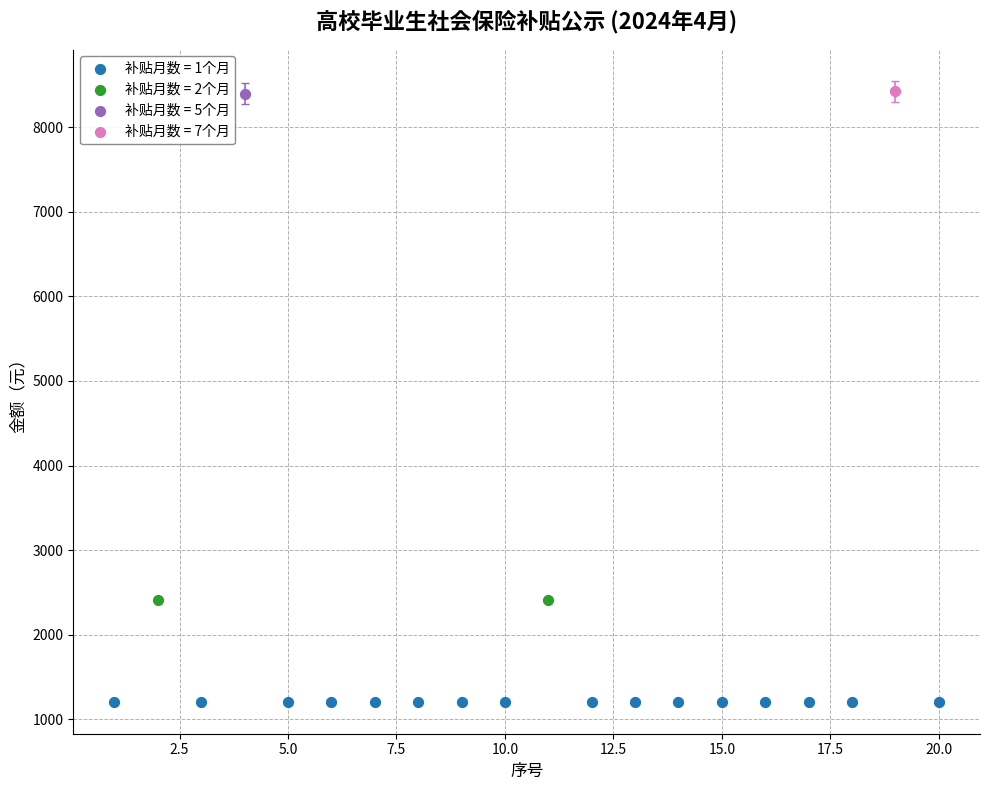

What are all the series names shown in the legend?

补贴月数 = 1个月, 补贴月数 = 2个月, 补贴月数 = 5个月, 补贴月数 = 7个月